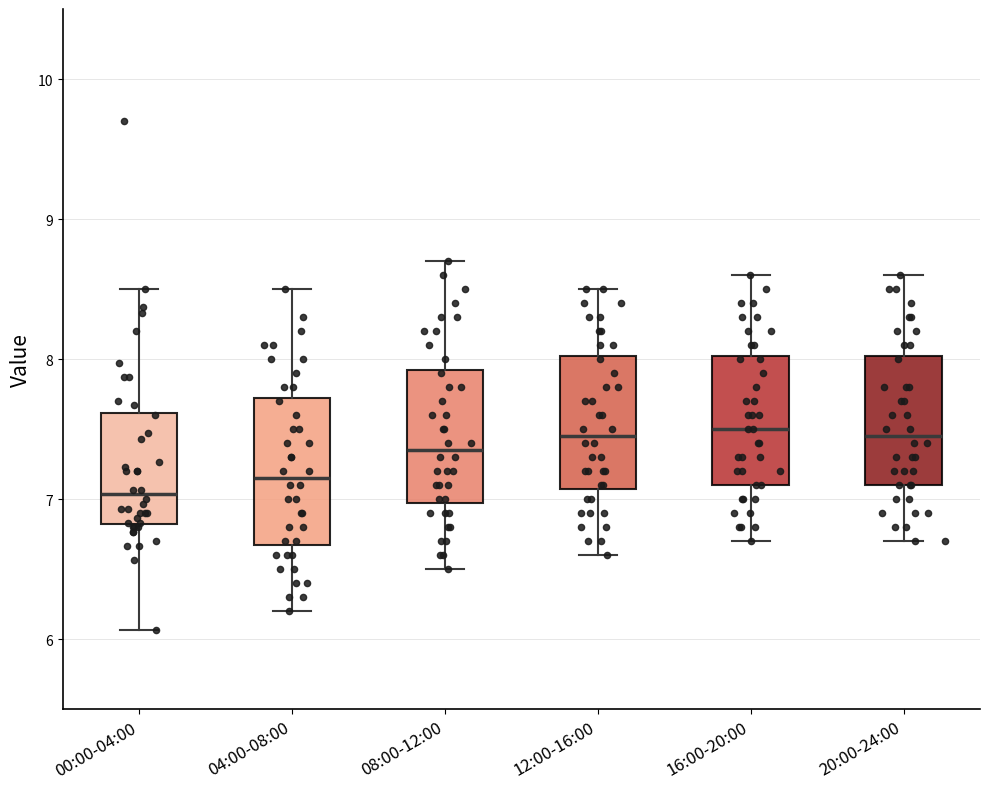

Reading left to right, read every box against the y-axis: the position of its median line, the range the box covers, and the ends of its whiskers. The values are not printed on the chart, so give them approximately, as read against the axis.

00:00-04:00: median 7.0, box 6.8 to 7.6, whiskers 6.1 to 8.5
04:00-08:00: median 7.2, box 6.7 to 7.7, whiskers 6.2 to 8.5
08:00-12:00: median 7.4, box 7.0 to 7.9, whiskers 6.5 to 8.7
12:00-16:00: median 7.5, box 7.1 to 8.0, whiskers 6.6 to 8.5
16:00-20:00: median 7.5, box 7.1 to 8.0, whiskers 6.7 to 8.6
20:00-24:00: median 7.5, box 7.1 to 8.0, whiskers 6.7 to 8.6